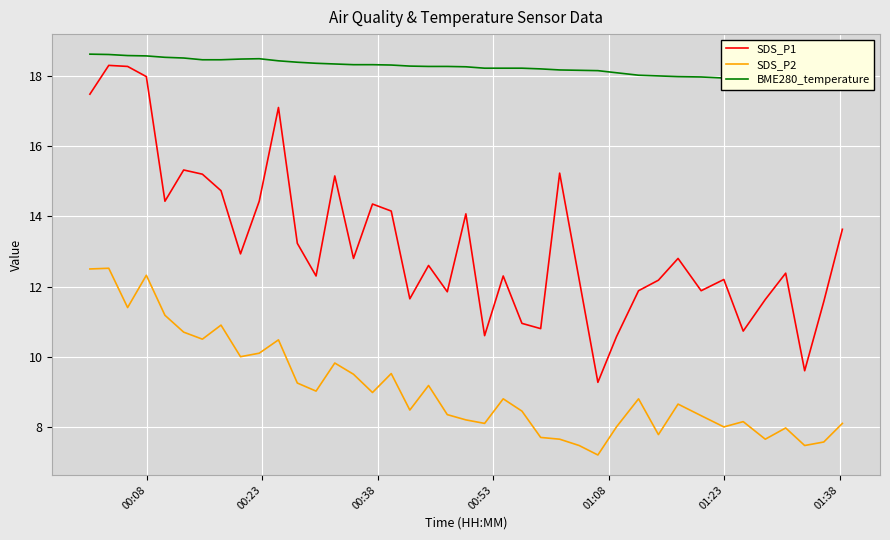

True or false: SDS_P1 and SDS_P2 intersect in this chart.

False